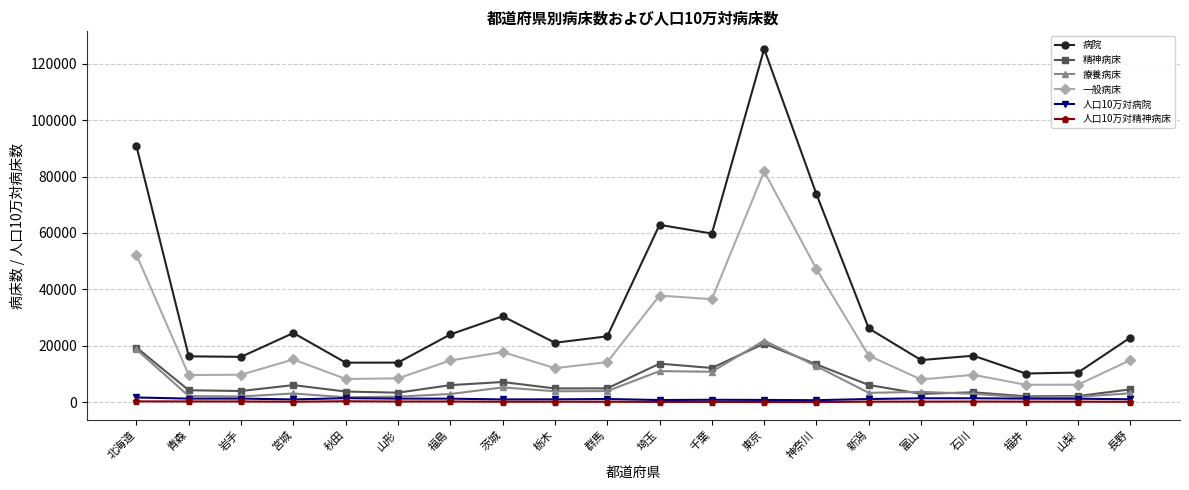

What is the label of the 13th point from the left?

東京